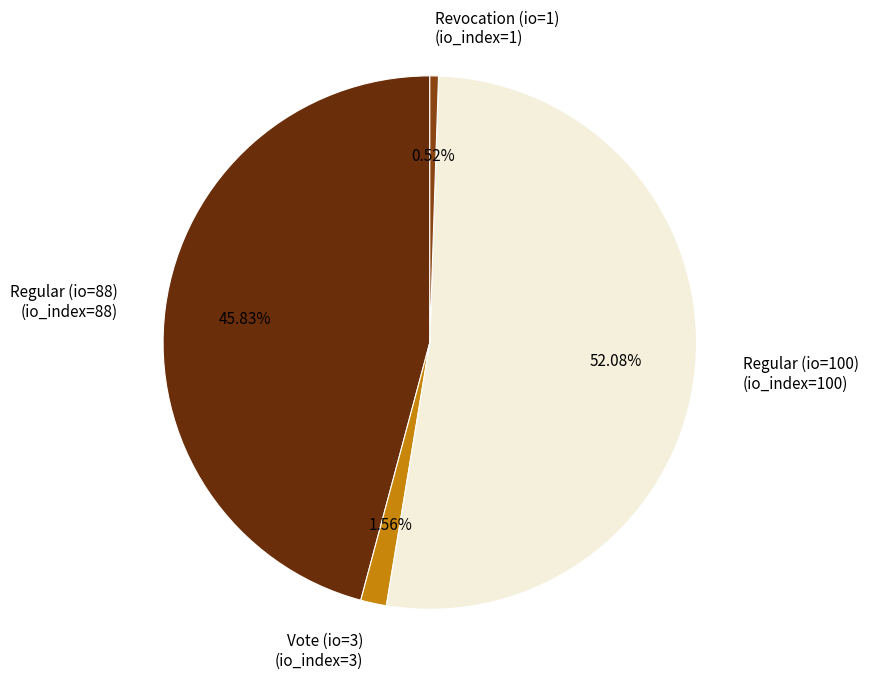

Does Regular (io=88) represent more than half of the total?

No